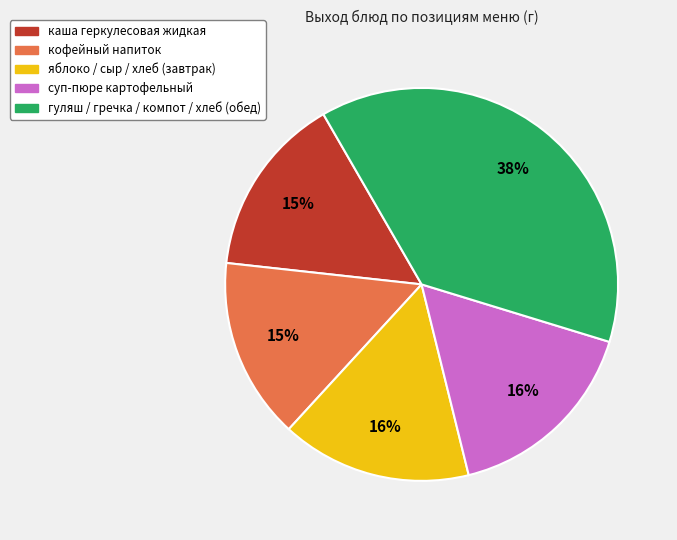

Does any single category account for the majority?

No